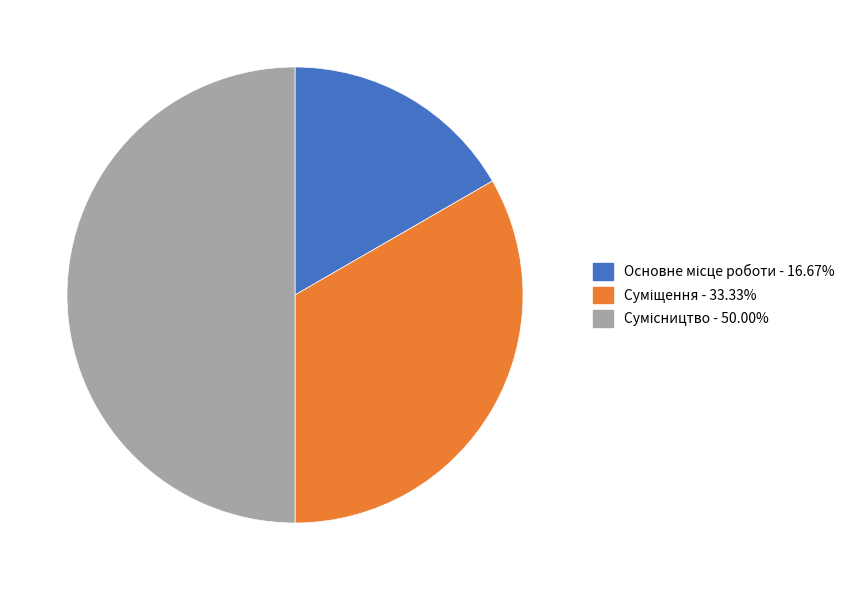

True or false: Основне місце роботи accounts for 7% of the total.

False